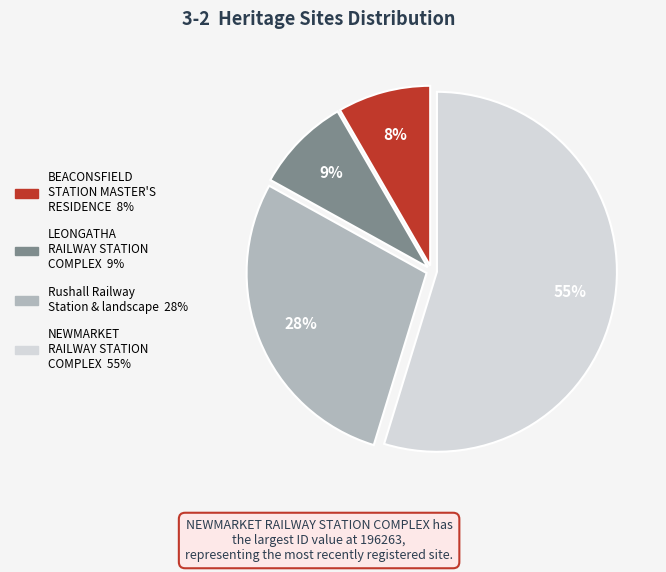

What percentage is the LEONGATHA RAILWAY STATION COMPLEX slice, to the nearest percent?

9%